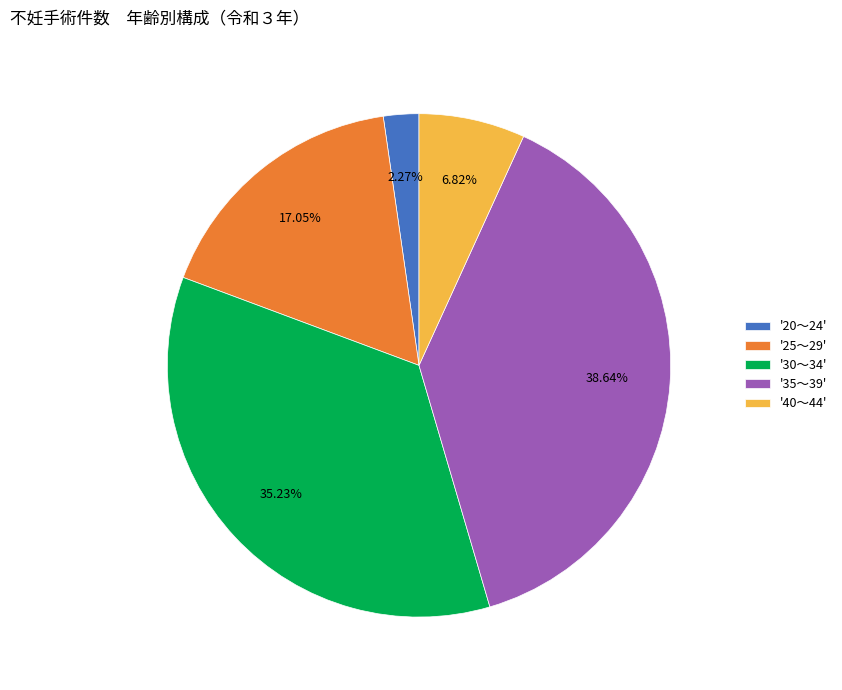

Which has a higher value, '35～39' or '25～29'?

'35～39'